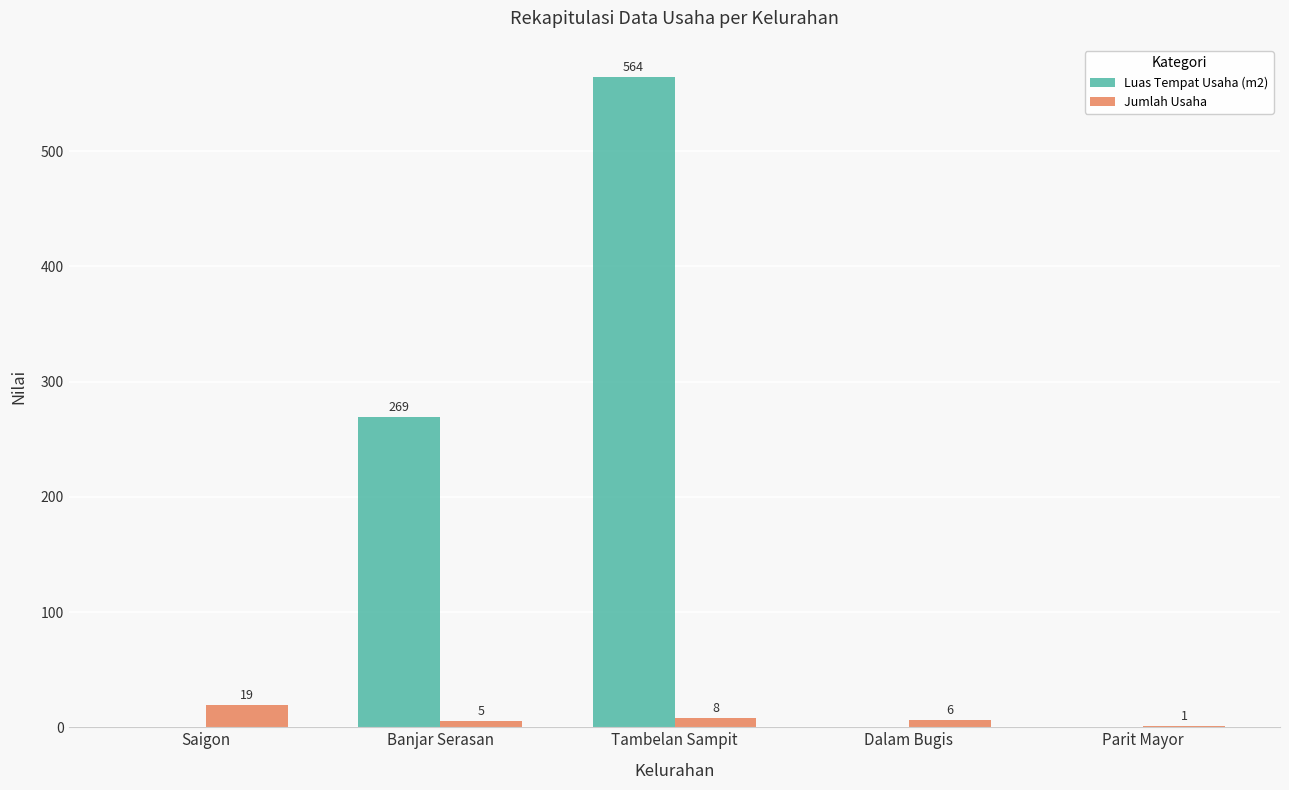

Is the value of Luas Tempat Usaha (m2) at Banjar Serasan greater than the value of Jumlah Usaha at Tambelan Sampit?

Yes